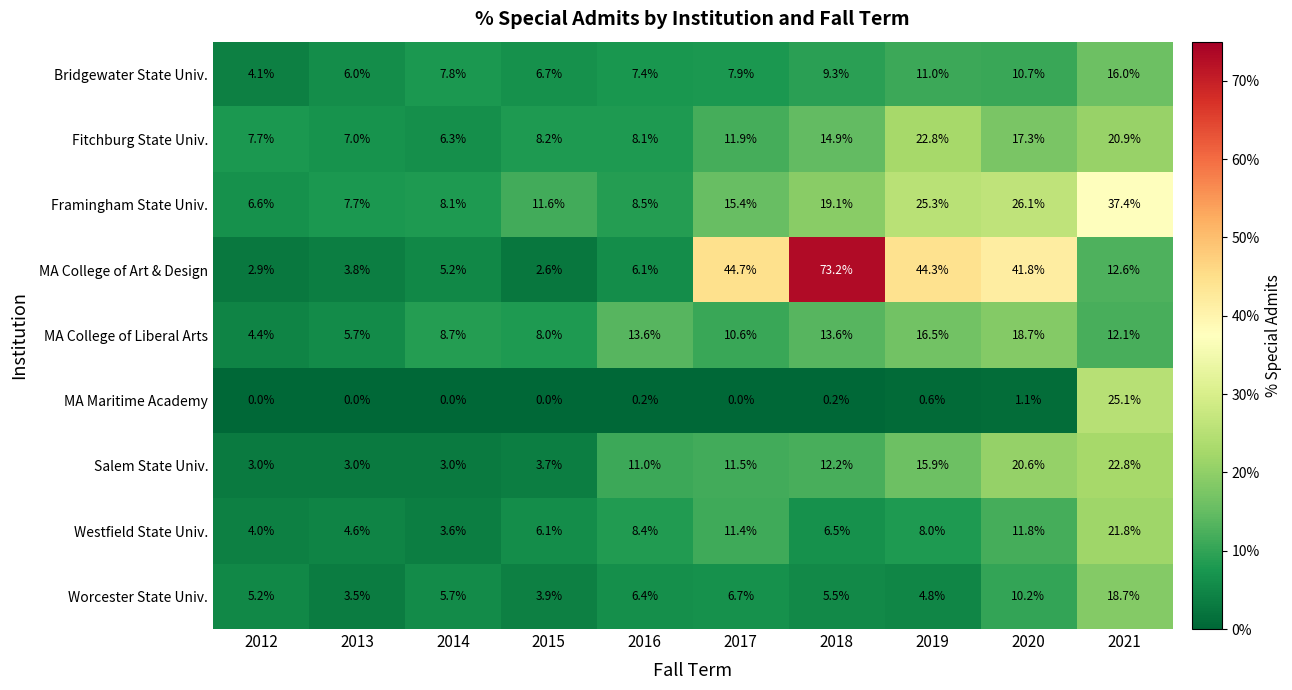

The value of Bridgewater State Univ. at 2013 is 8.9. True or false?

False